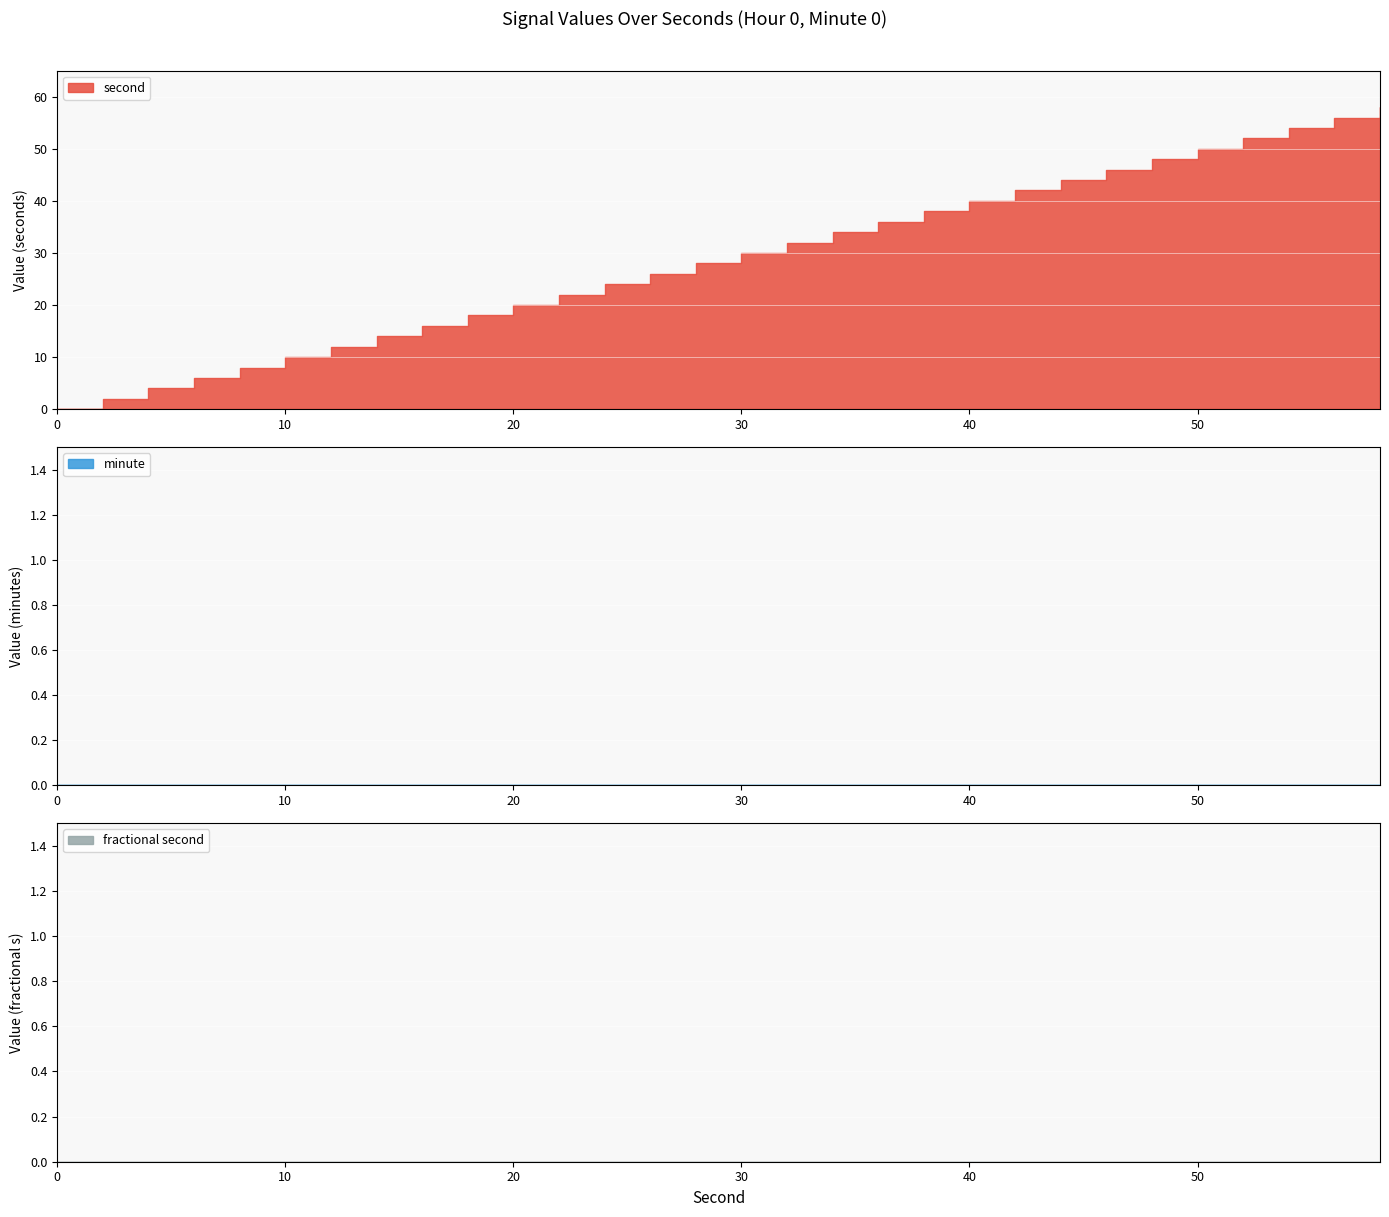

True or false: minute has more than 1 points higher than both neighbors.

False